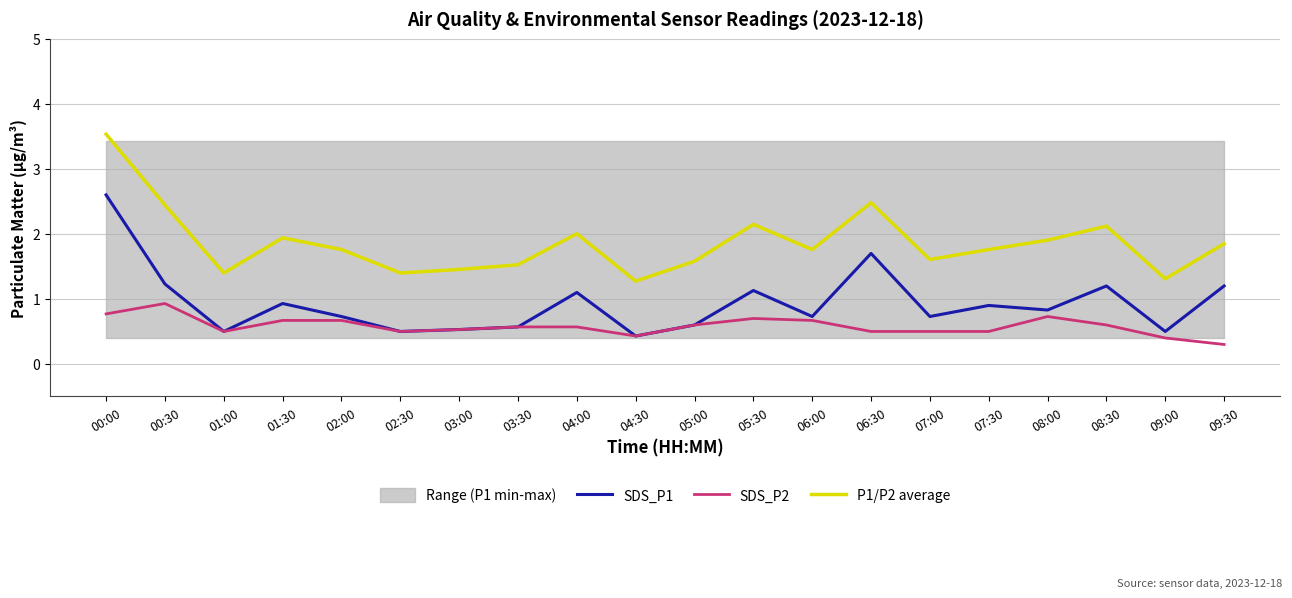

True or false: SDS_P2 and SDS_P1 intersect in this chart.

False